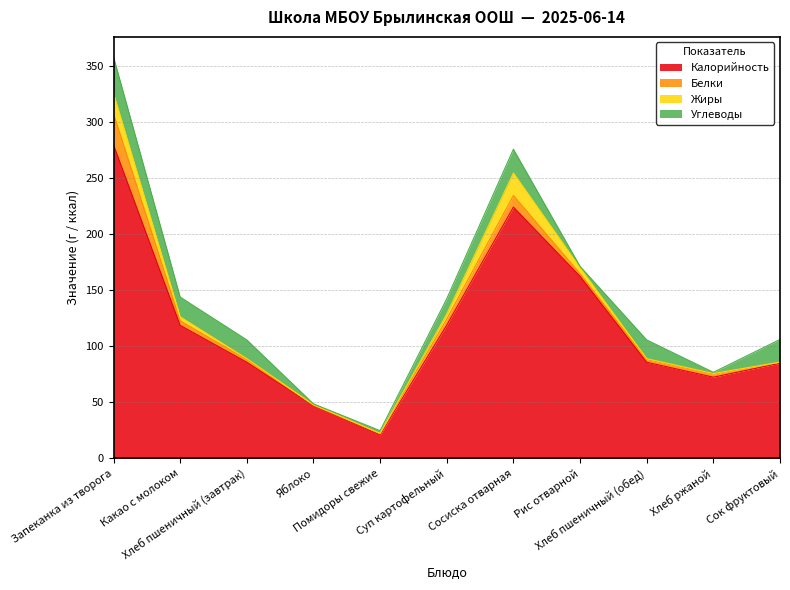

Rank the series at Запеканка из творога from lowest to highest value.

Жиры, Белки, Углеводы, Калорийность